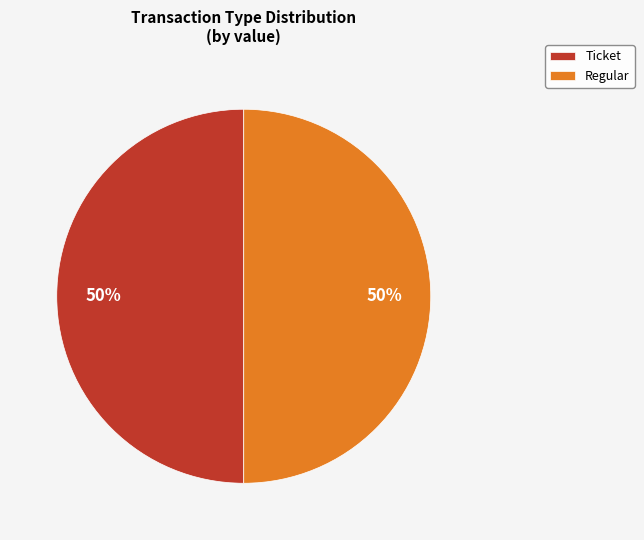

To the nearest percent, what is the combined percentage of Ticket and Regular?

100%